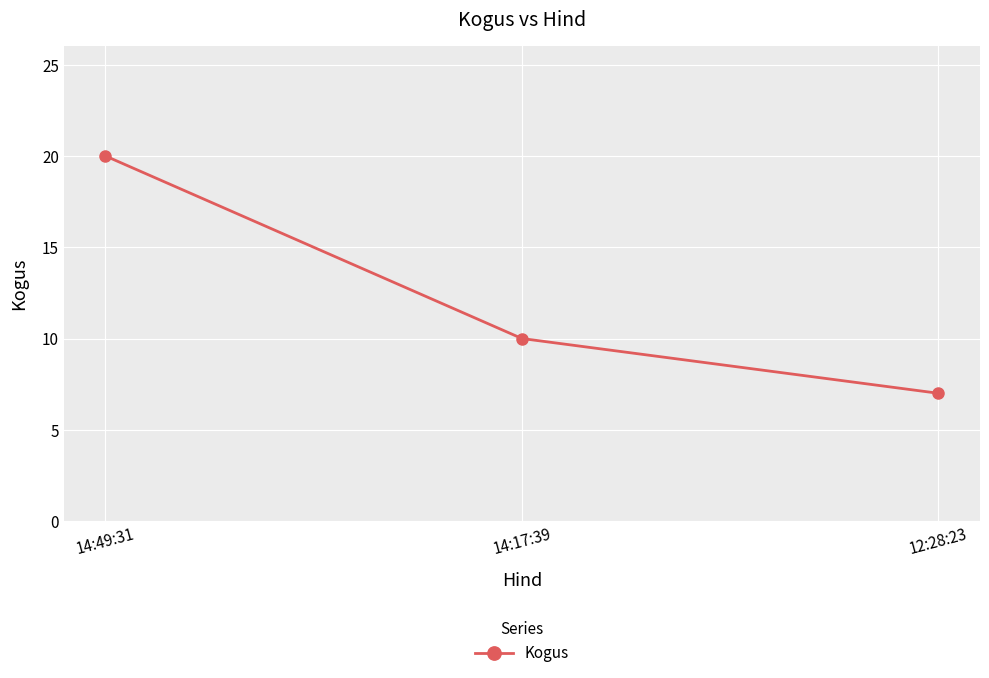

What is the change in value from 14:49:31 to 12:28:23?

-13